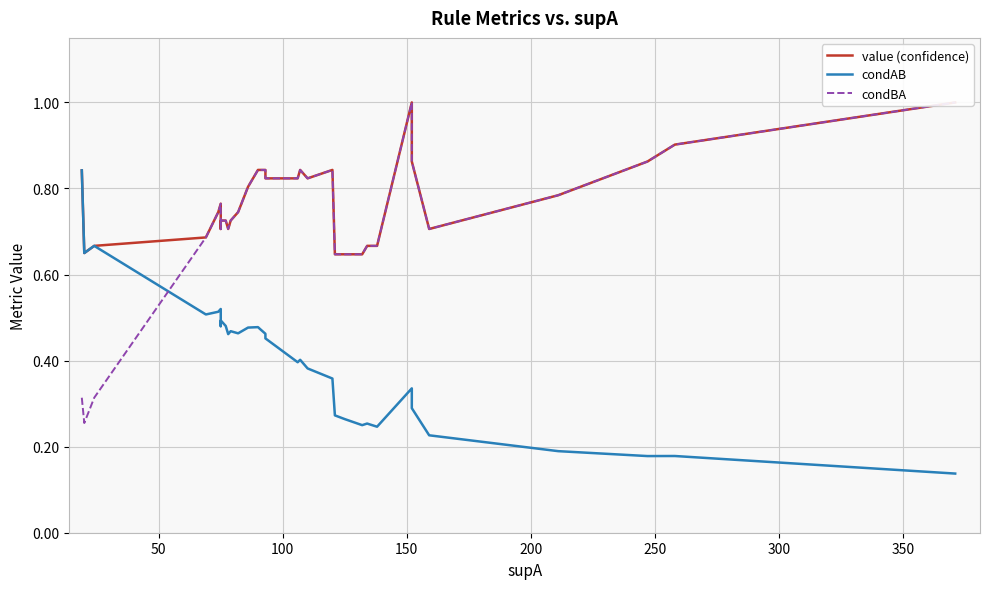

What is the greatest value displayed?

1.0